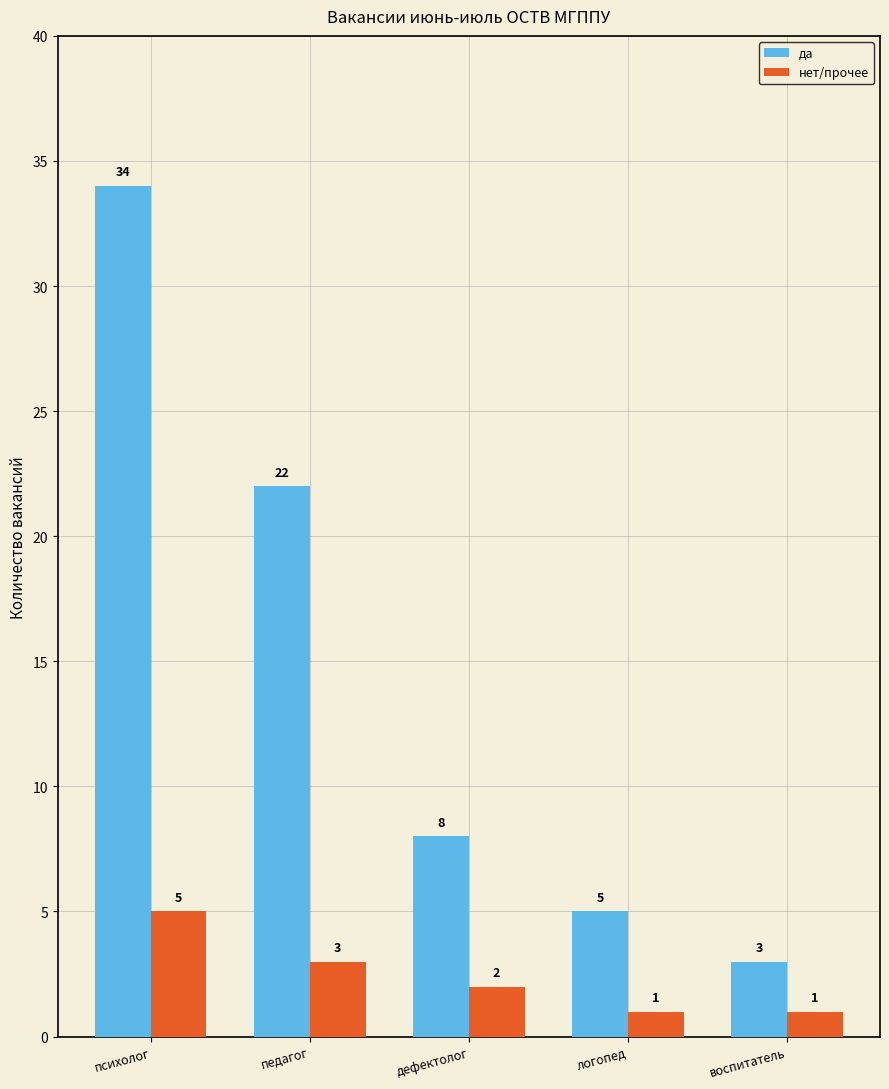

At which category is the sum across all series the highest?

психолог